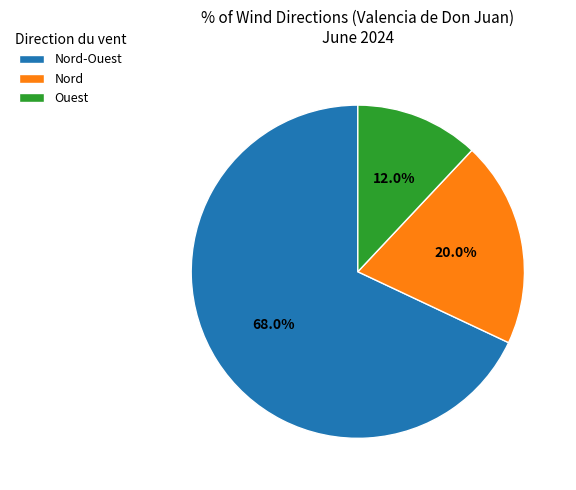

What percentage is the Nord-Ouest slice, to the nearest percent?

68%